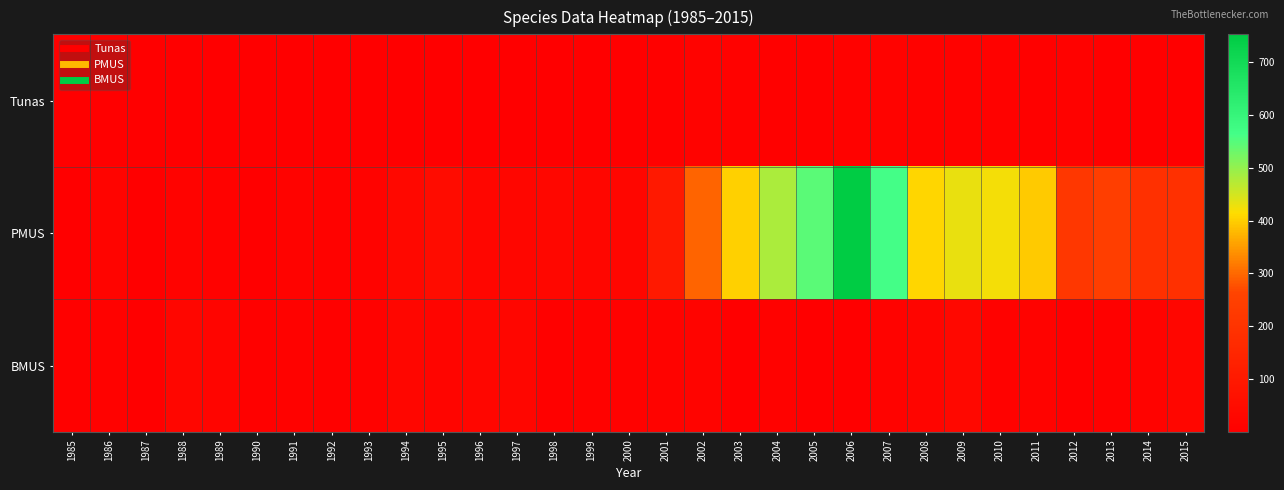

What is the total value across all series at 2005?

557.1